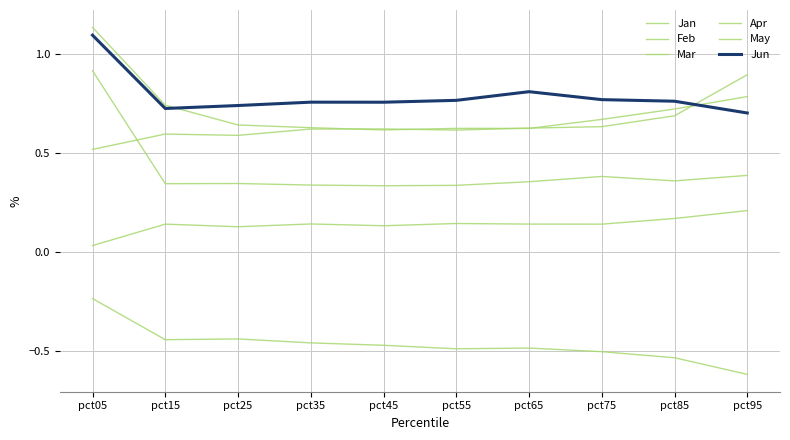

True or false: Mar has more than 2 points higher than both neighbors.

False